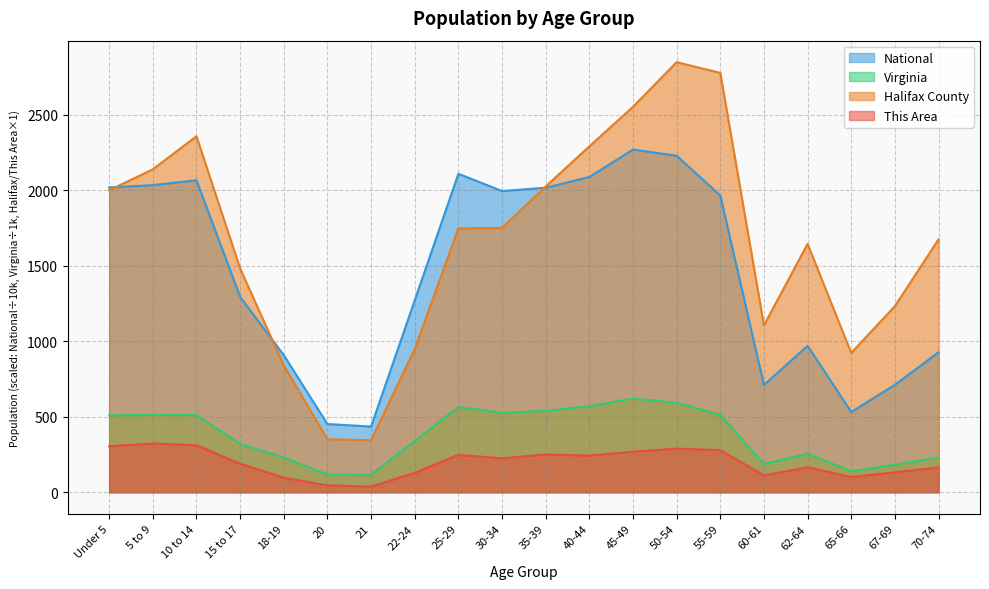

Reading right to left, list all the values displayed in this chart.

This Area: 70-74=164.0	67-69=132.0	65-66=101.0	62-64=166.0	60-61=112.0	55-59=279.0	50-54=289.0	45-49=269.0	40-44=243.0	35-39=250.0	30-34=225.0	25-29=248.0	22-24=129.0	21=37.0	20=46.0	18-19=96.0	15 to 17=189.0	10 to 14=312.0	5 to 9=323.0	Under 5=305.0
Halifax County: 70-74=1676.0	67-69=1233.0	65-66=923.0	62-64=1646.0	60-61=1106.0	55-59=2779.0	50-54=2850.0	45-49=2554.0	40-44=2292.0	35-39=2026.0	30-34=1752.0	25-29=1748.0	22-24=949.0	21=345.0	20=351.0	18-19=841.0	15 to 17=1483.0	10 to 14=2359.0	5 to 9=2140.0	Under 5=2001.0
Virginia: 70-74=229.5	67-69=182.1	65-66=138.2	62-64=255.7	60-61=186.6	55-59=512.6	50-54=592.8	45-49=621.2	40-44=568.9	35-39=540.1	30-34=526.1	25-29=564.3	22-24=339.7	21=114.9	20=117.4	18-19=230.0	15 to 17=321.0	10 to 14=511.2	5 to 9=511.8	Under 5=509.6
National: 70-74=927.8	67-69=711.5	65-66=532.0	62-64=970.4	60-61=711.4	55-59=1966.5	50-54=2229.8	45-49=2270.9	40-44=2089.1	35-39=2018.0	30-34=1996.2	25-29=2110.2	22-24=1271.3	21=435.4	20=451.9	18-19=908.6	15 to 17=1295.4	10 to 14=2067.7	5 to 9=2034.9	Under 5=2020.1